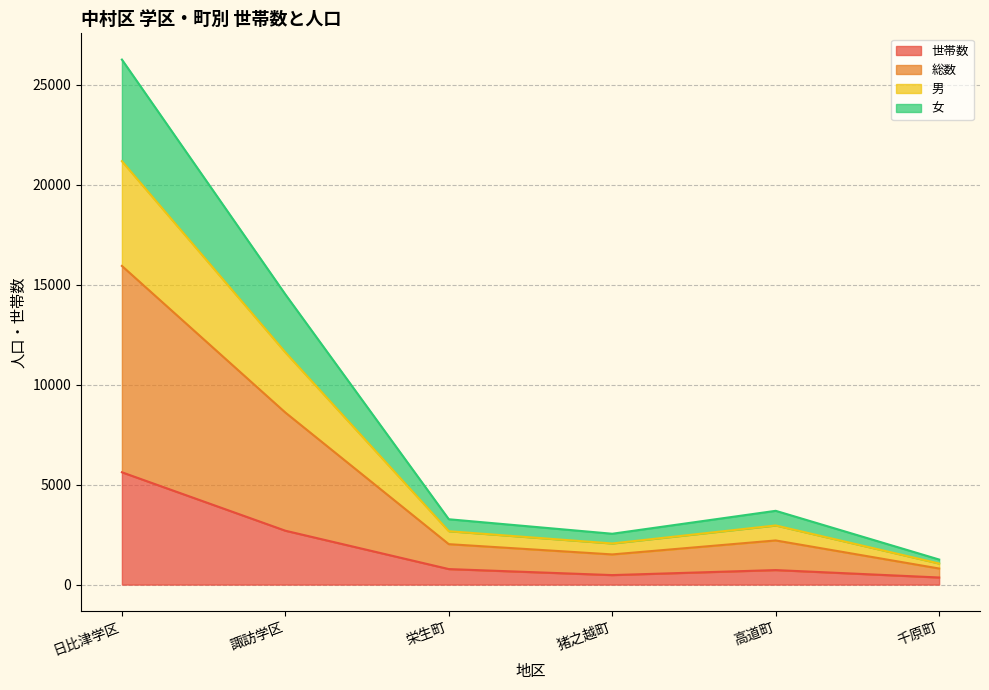

Is it true that 総数 equals 4936 at 栄生町?

False